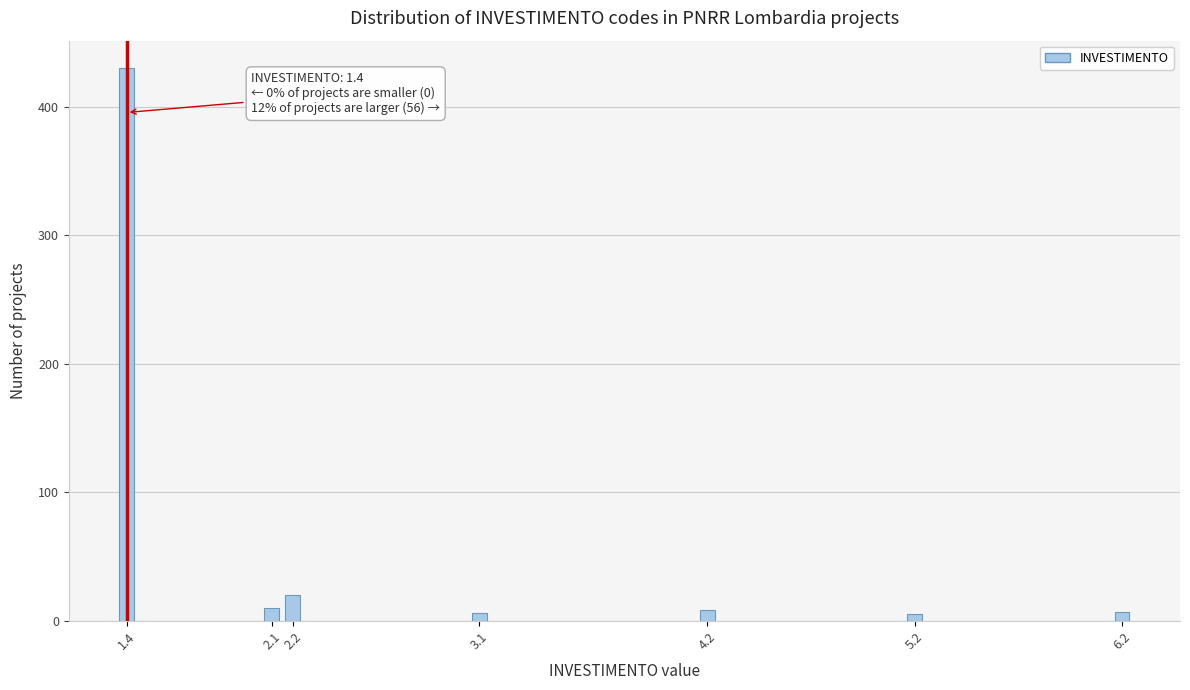

What is the difference between the maximum and second lowest values?

424